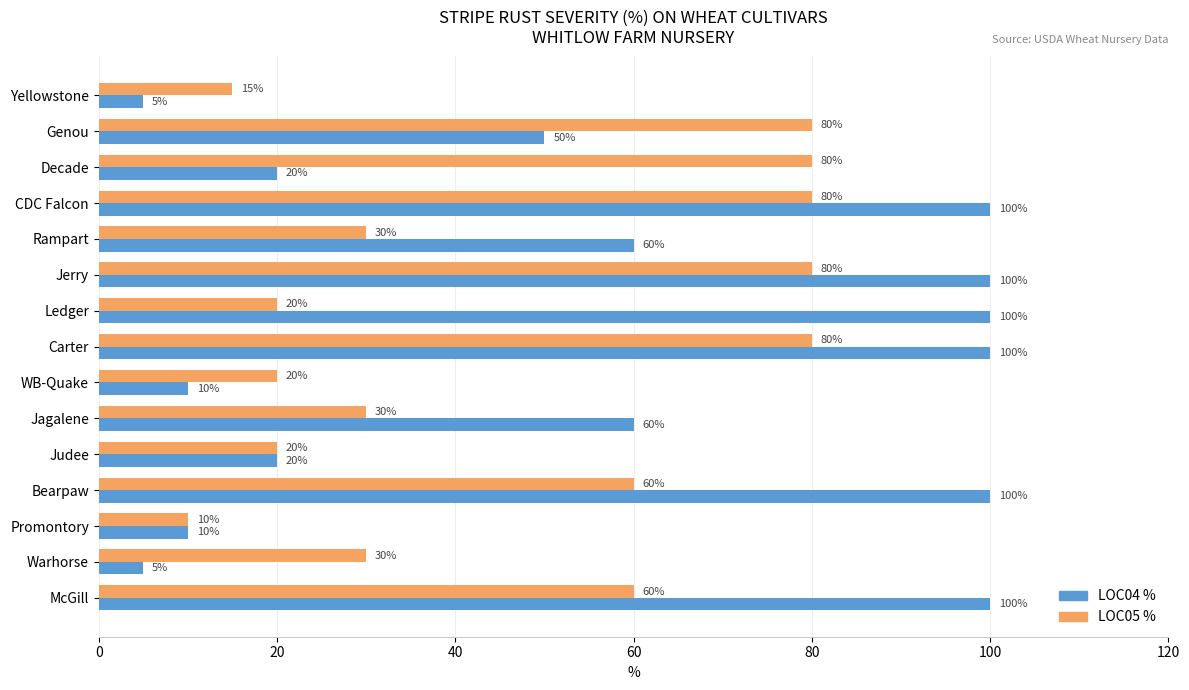

List the series in order of their peak value, highest first.

LOC04 %, LOC05 %